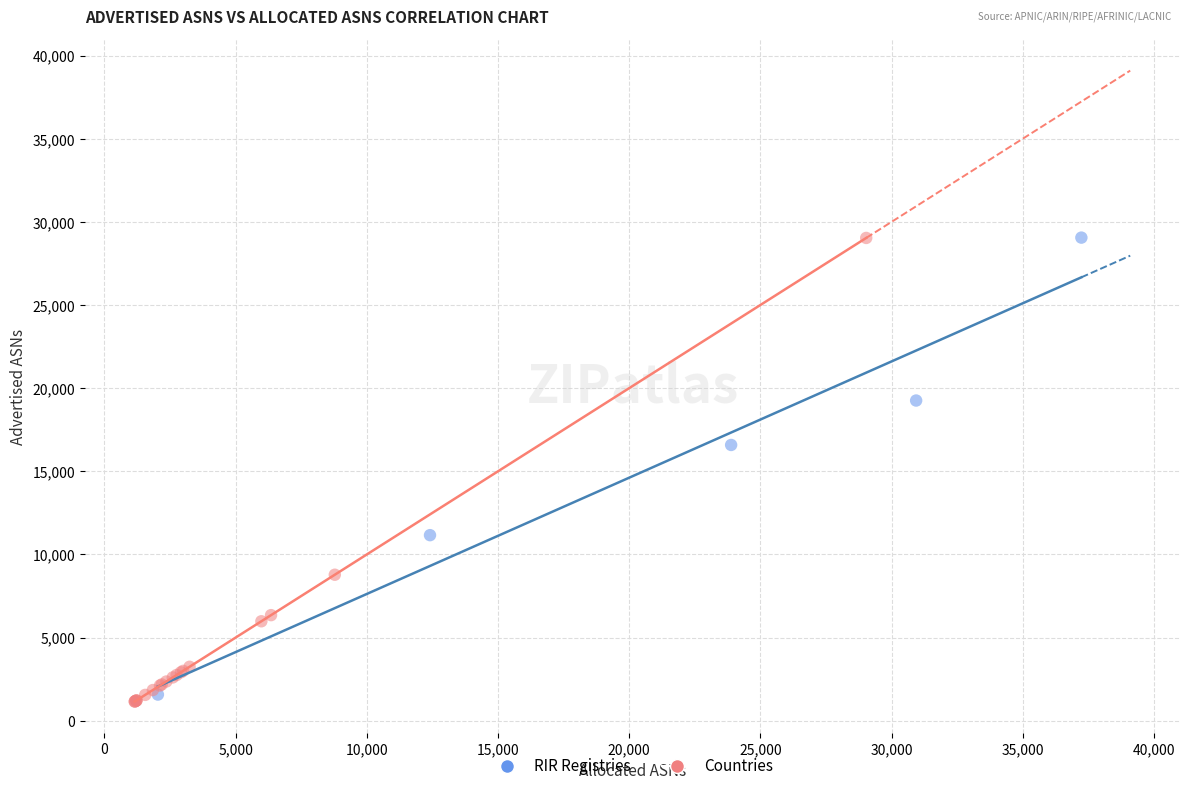

Which series has the widest spread of Y values?

Countries